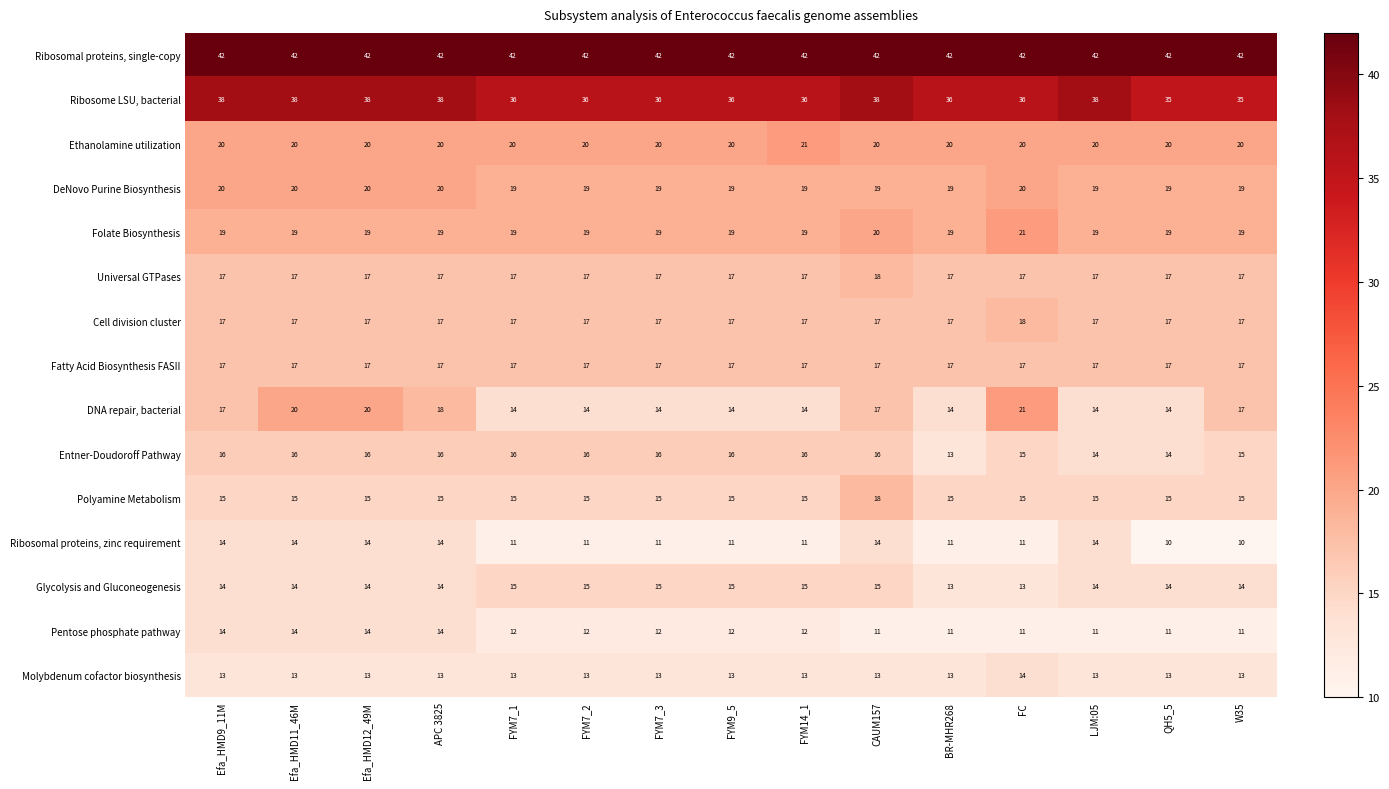

What is the greatest value displayed?

42